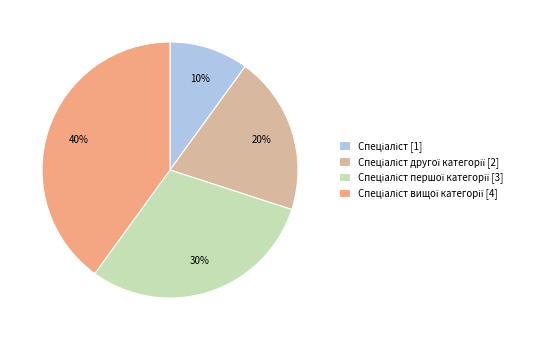

To the nearest percent, what is the average slice percentage?

25%